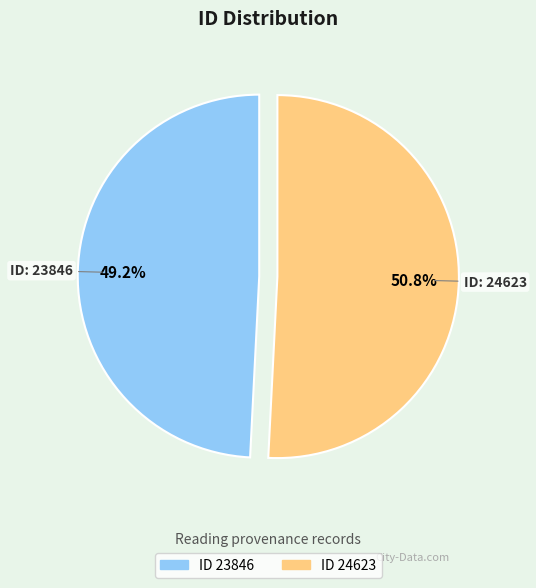

Does any single category account for the majority?

Yes